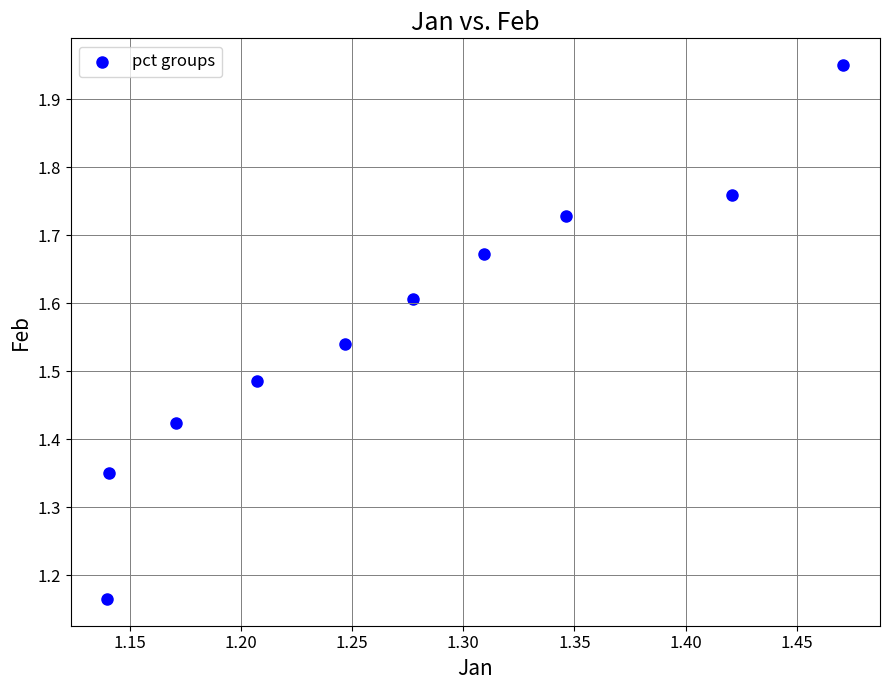

What is the average X value?

1.3